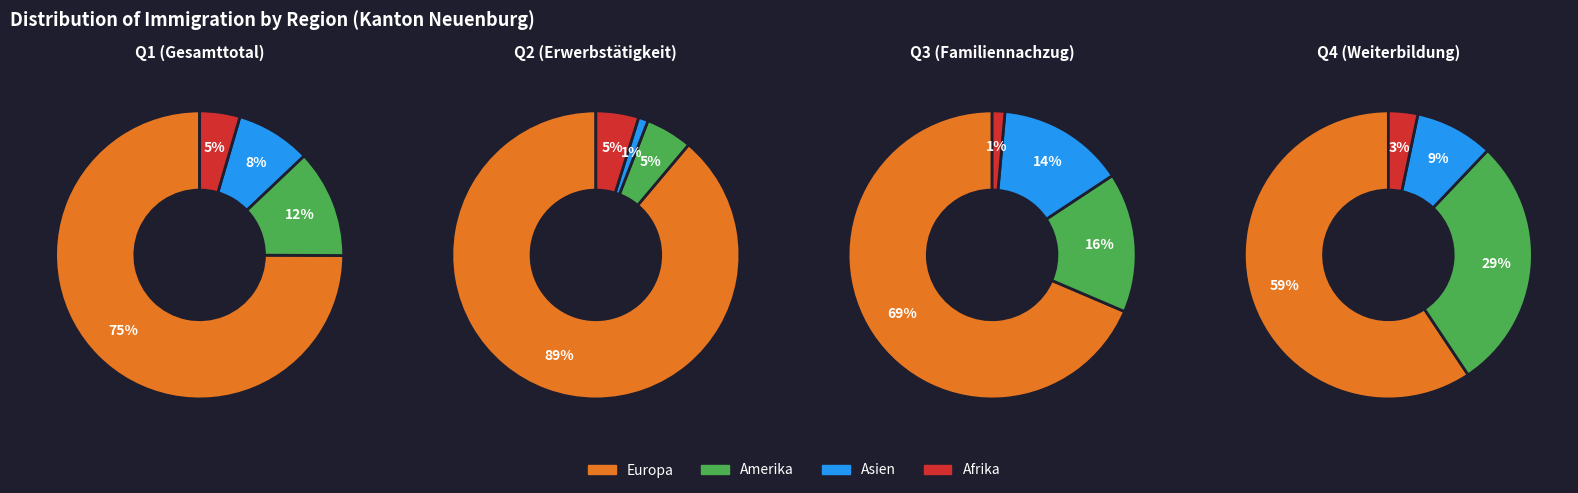

True or false: 2 accounts for 27% of the total.

False